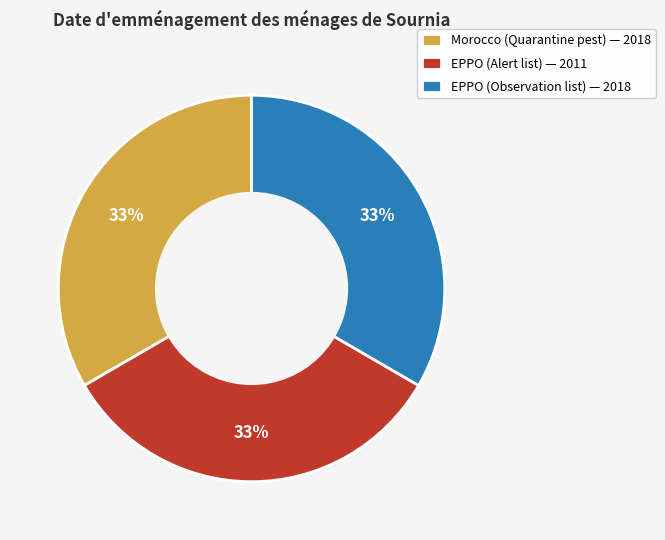

Count the number of slices in the pie.

3